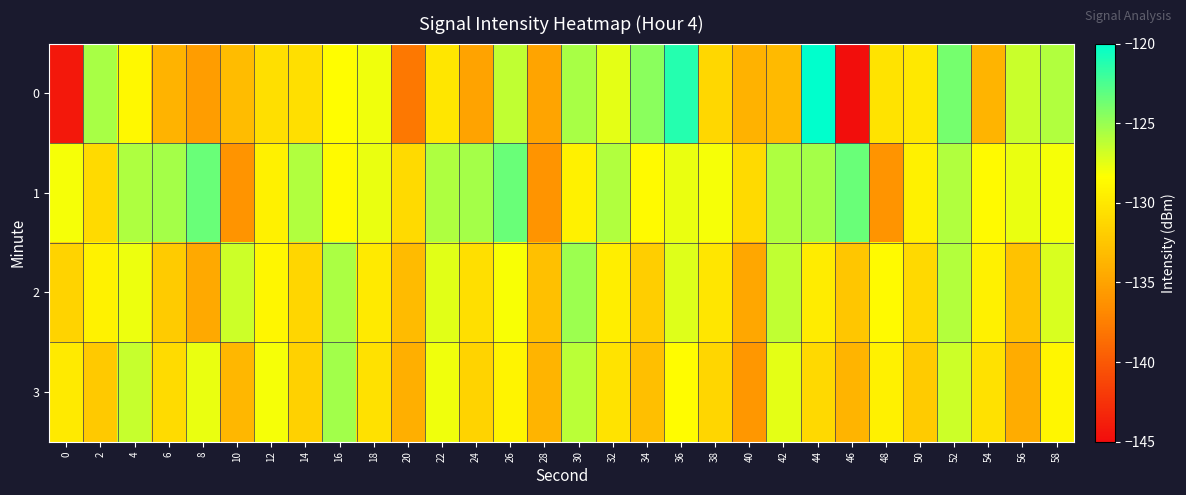

Rank the series by their maximum value, from lowest to highest.

row_3, row_2, row_1, row_0